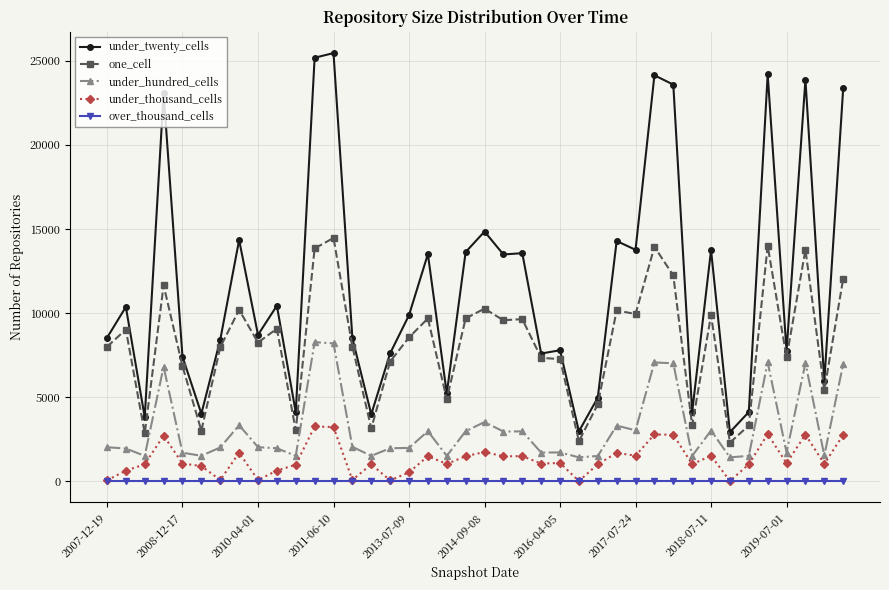

What is the lowest value of the under_twenty_cells series?

2910